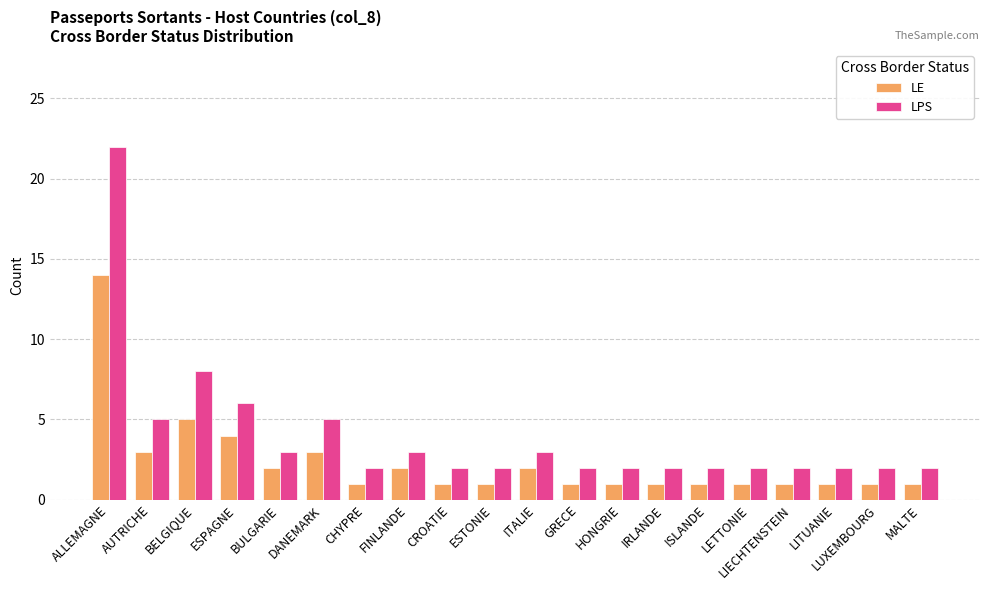

Count the number of data series in this chart.

2